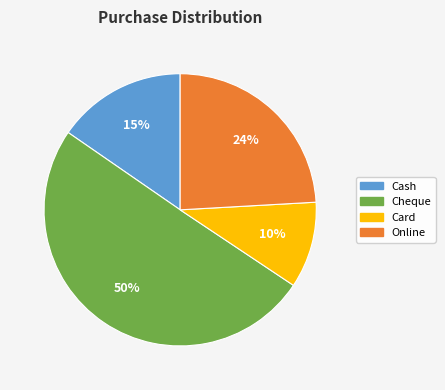

How many slices are in this pie chart?

4